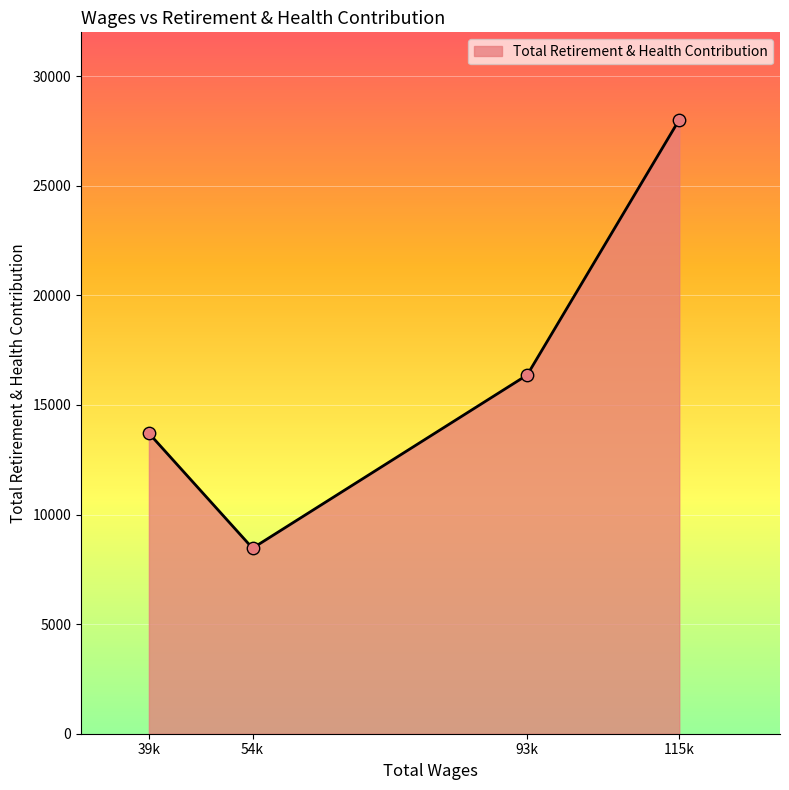

Approximately how many times larger is the value at 93k compared to 115k?

0.6